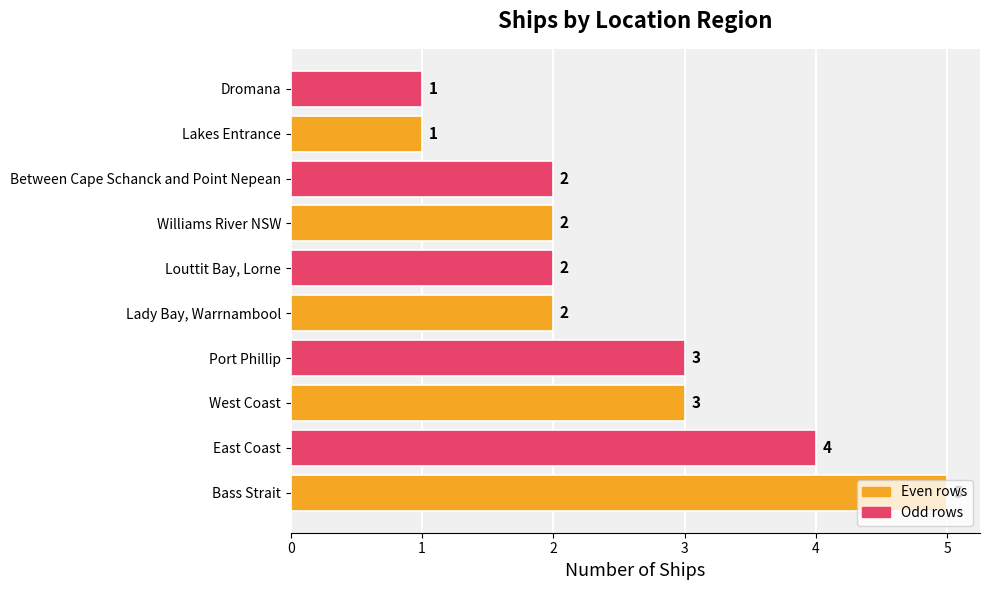

True or false: the data shows 1 at Williams River NSW.

False